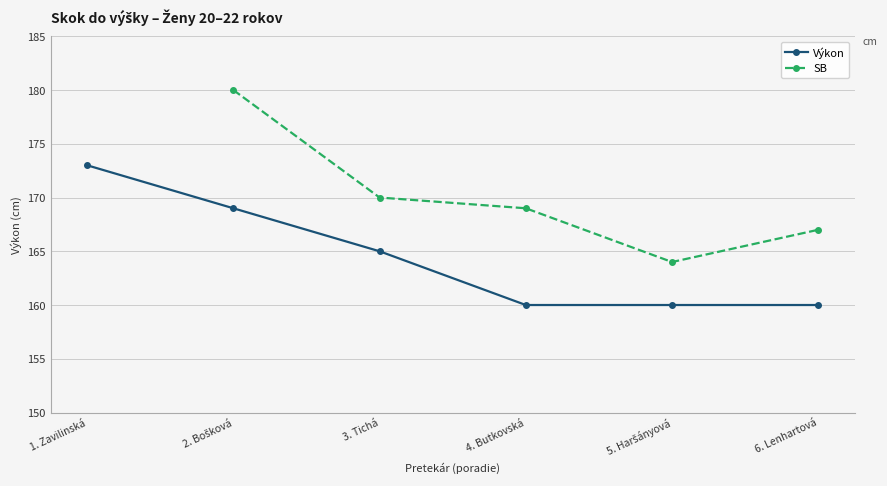

What is the minimum value shown in the chart?

160.0